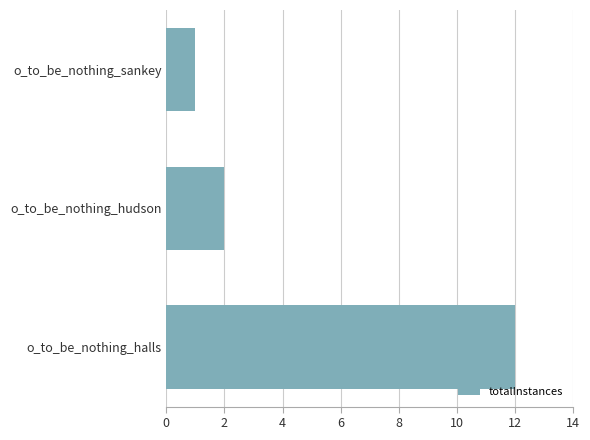

List the labels in order of value, largest first.

o_to_be_nothing_halls, o_to_be_nothing_hudson, o_to_be_nothing_sankey